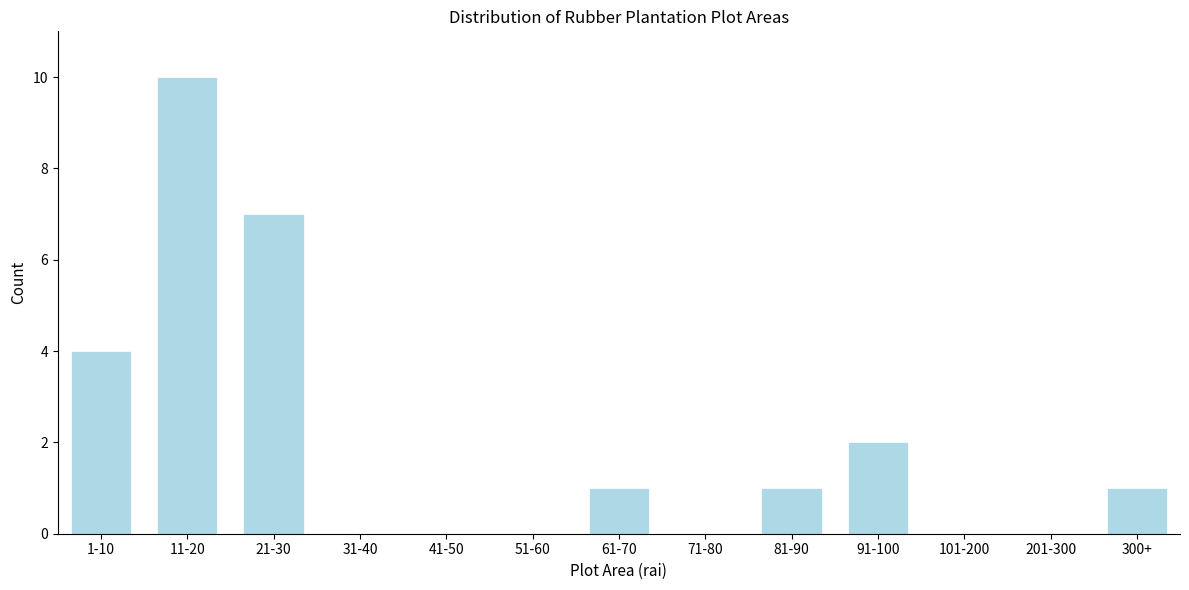

Reading right to left, list all the values displayed in this chart.

300+=1	201-300=0	101-200=0	91-100=2	81-90=1	71-80=0	61-70=1	51-60=0	41-50=0	31-40=0	21-30=7	11-20=10	1-10=4